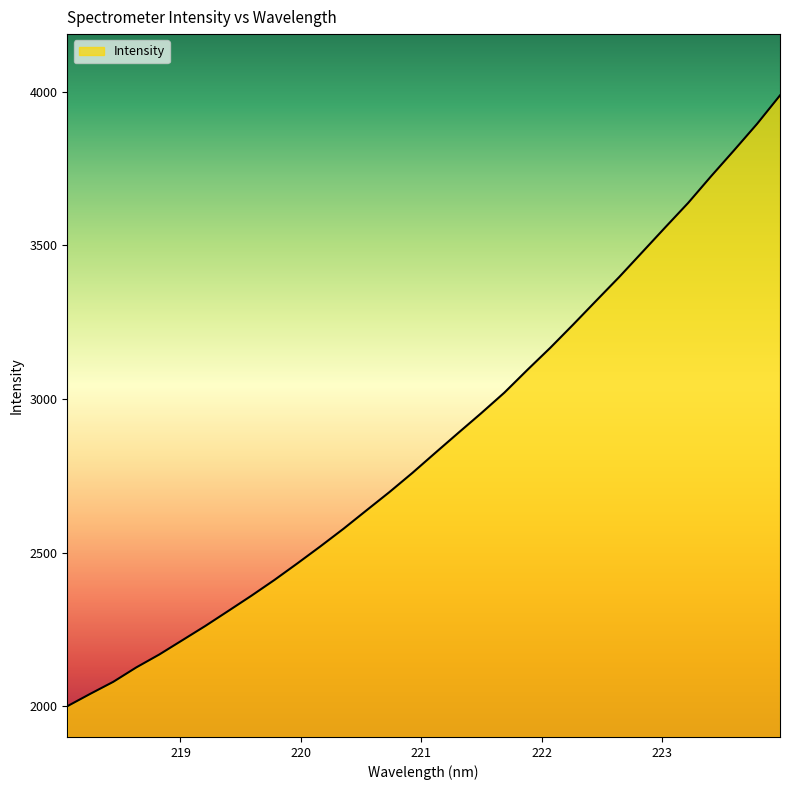

True or false: there are more than 2 points higher than both neighbors.

False